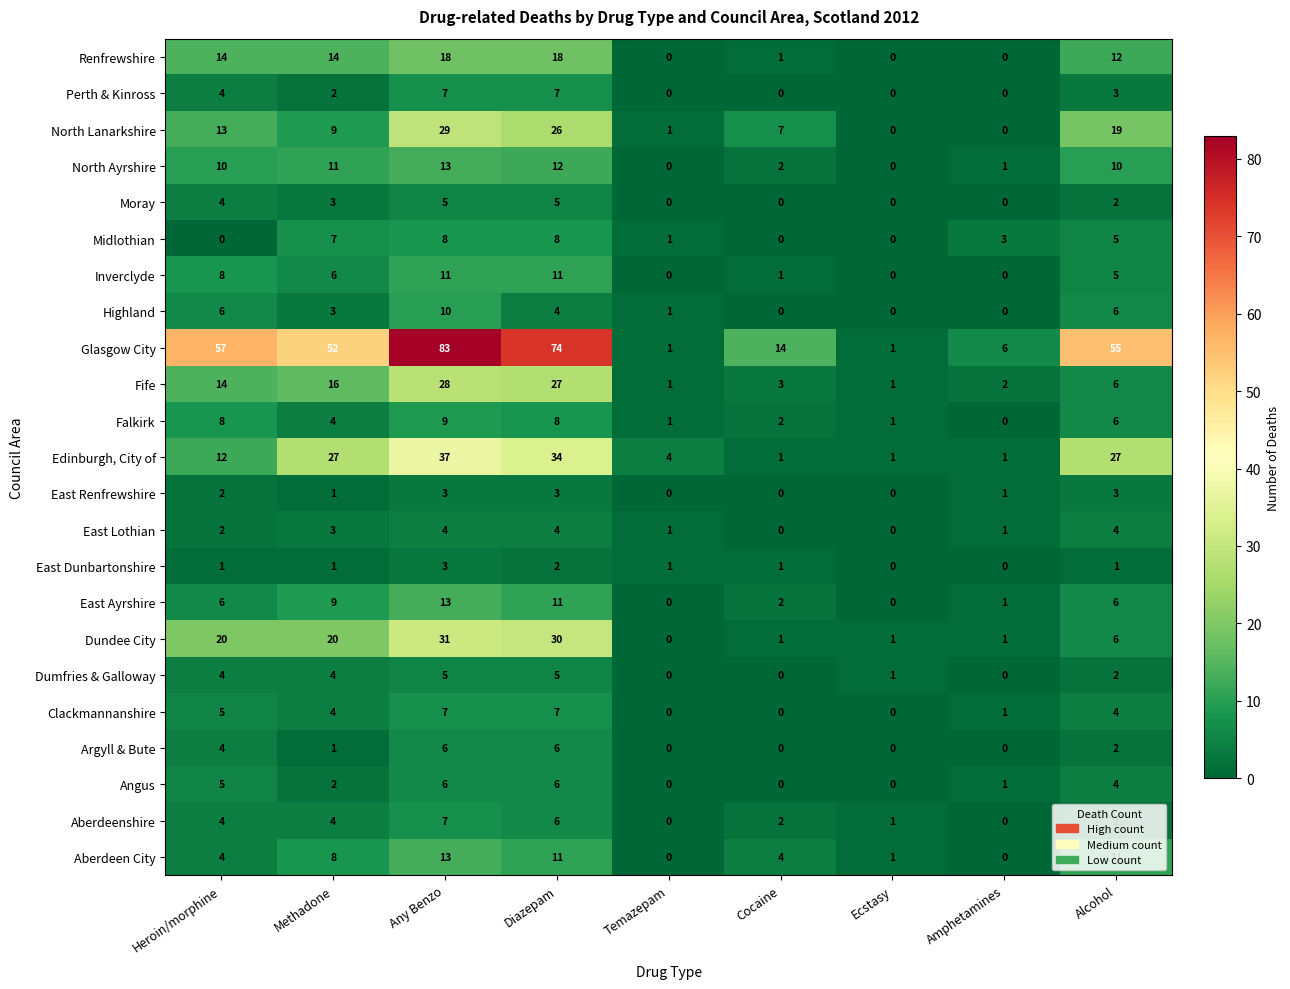

The Highland series shows 7 at Diazepam. True or false?

False